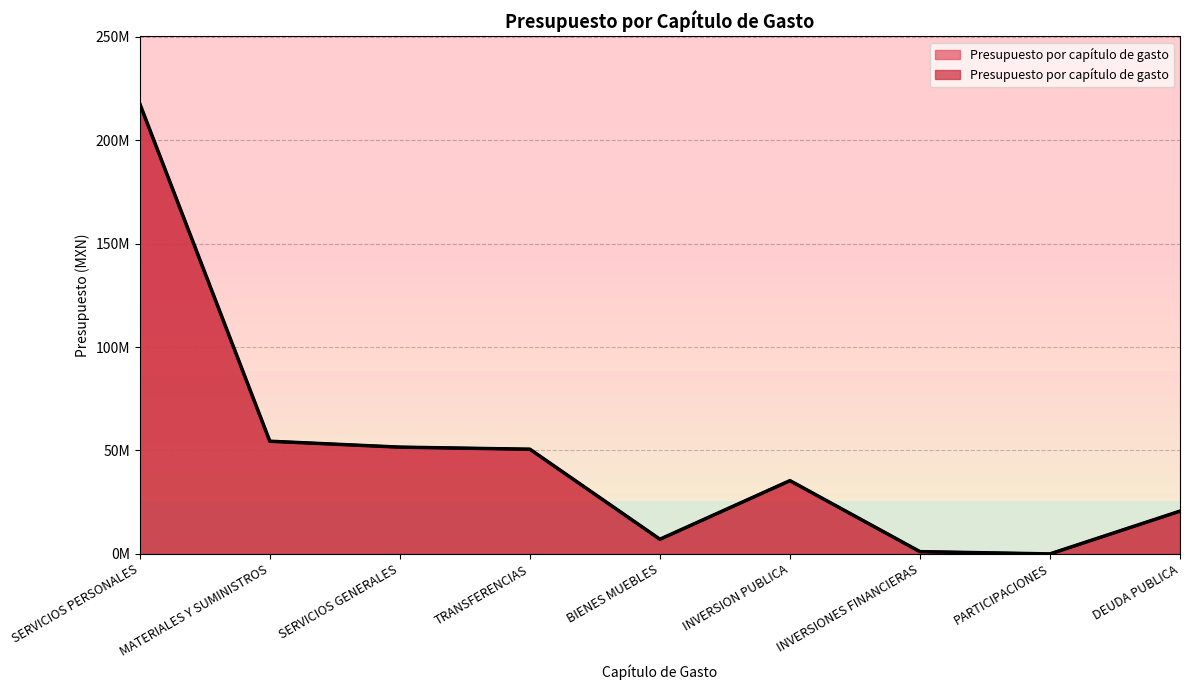

What is the difference between the maximum and second lowest values?

216472994.1